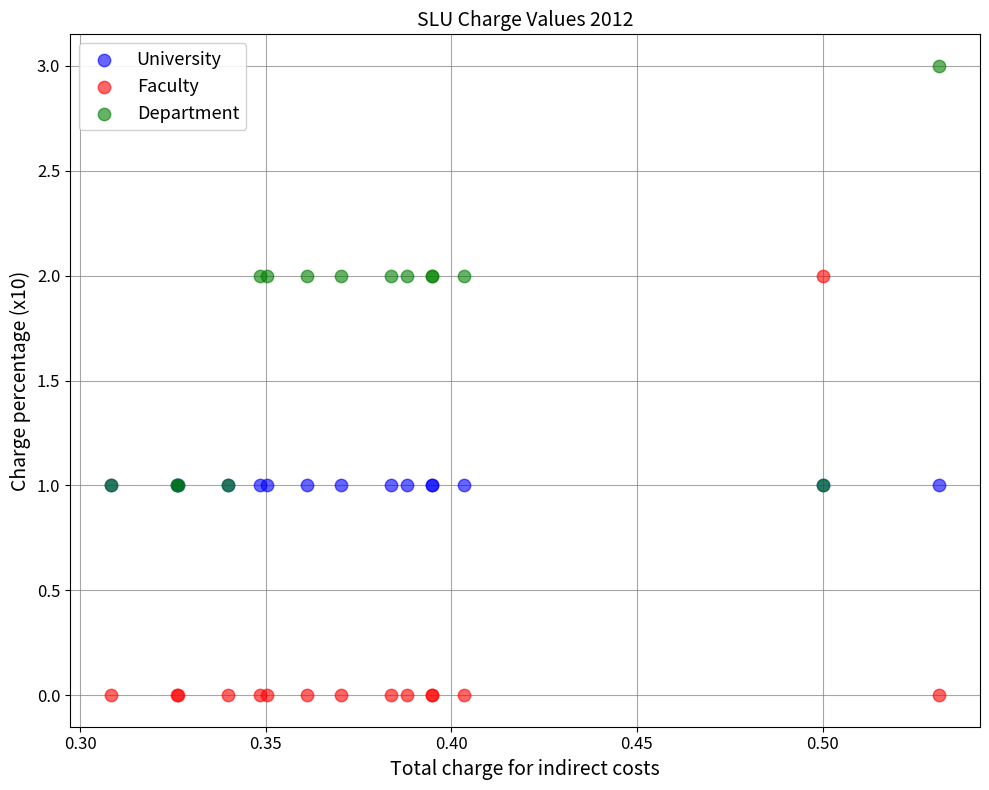

Which series reaches the maximum Y coordinate?

Department